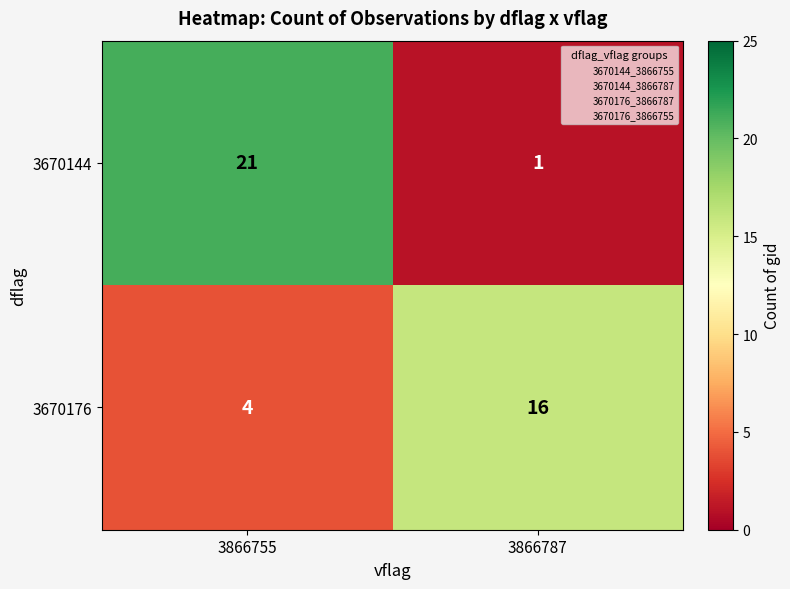

What value does the 3670144 series have at 3866755?

21